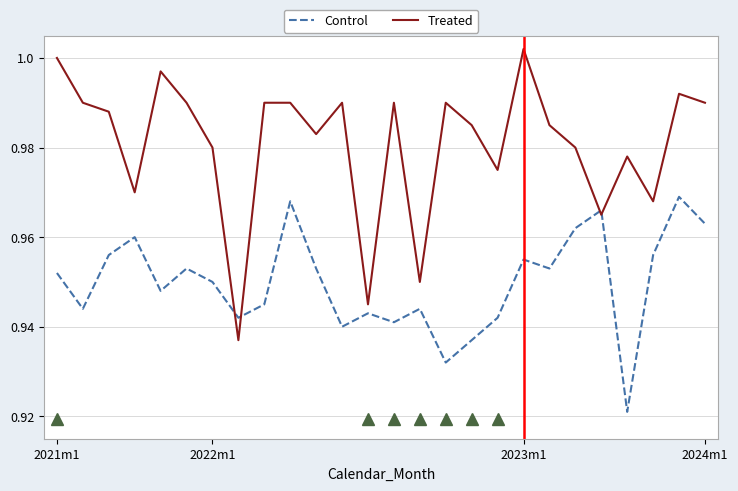

What is the sum of all Treated values?

25.5